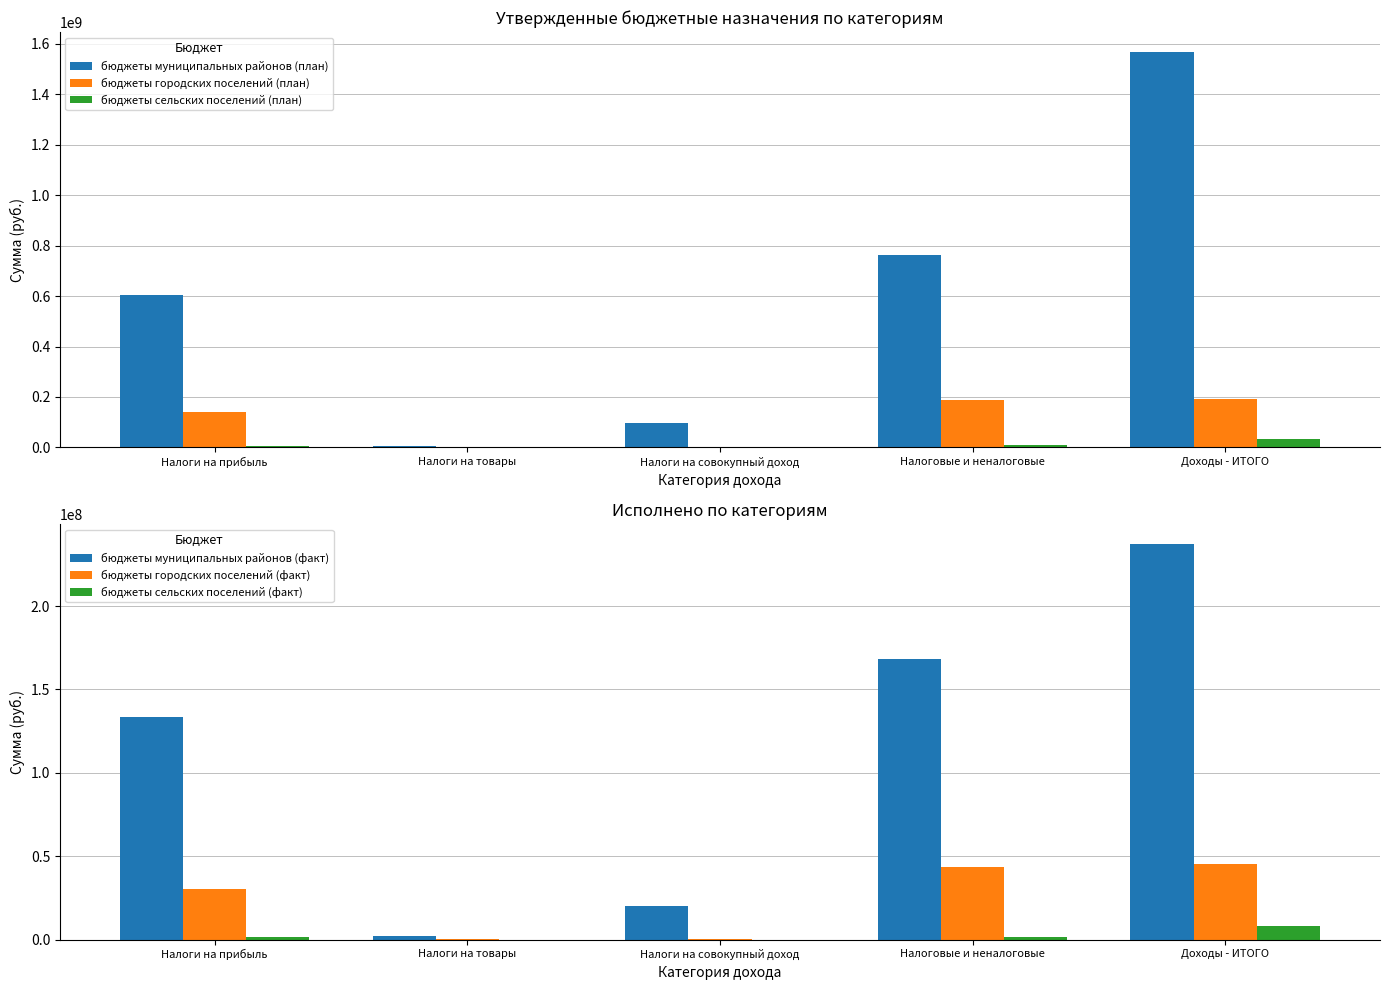

What is the average value of the бюджеты городских поселений (план) series?

104416700.0